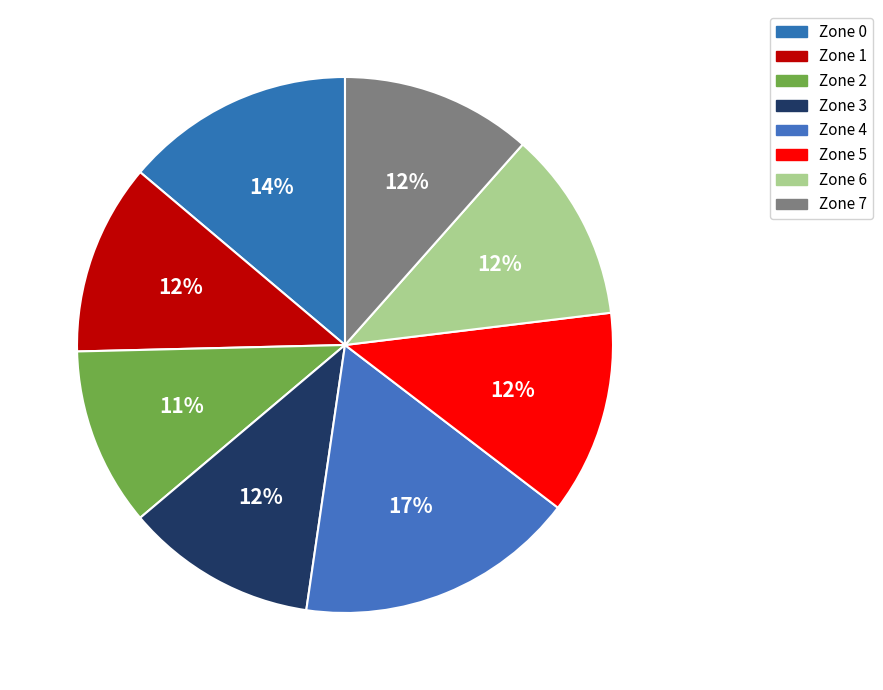

Count the number of slices in the pie.

8